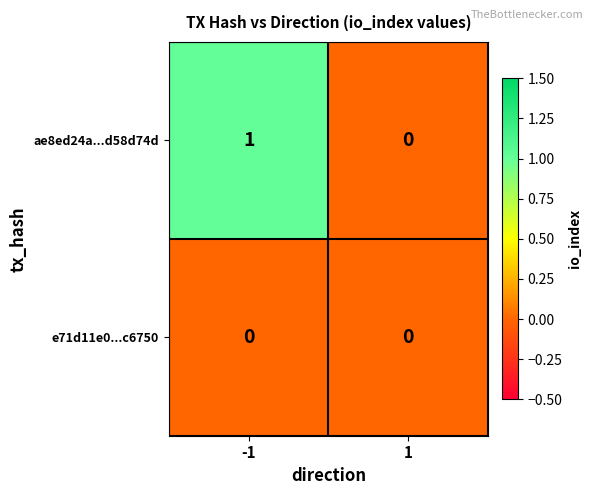

The ae8ed24a...d58d74d series shows 0 at 1. True or false?

True